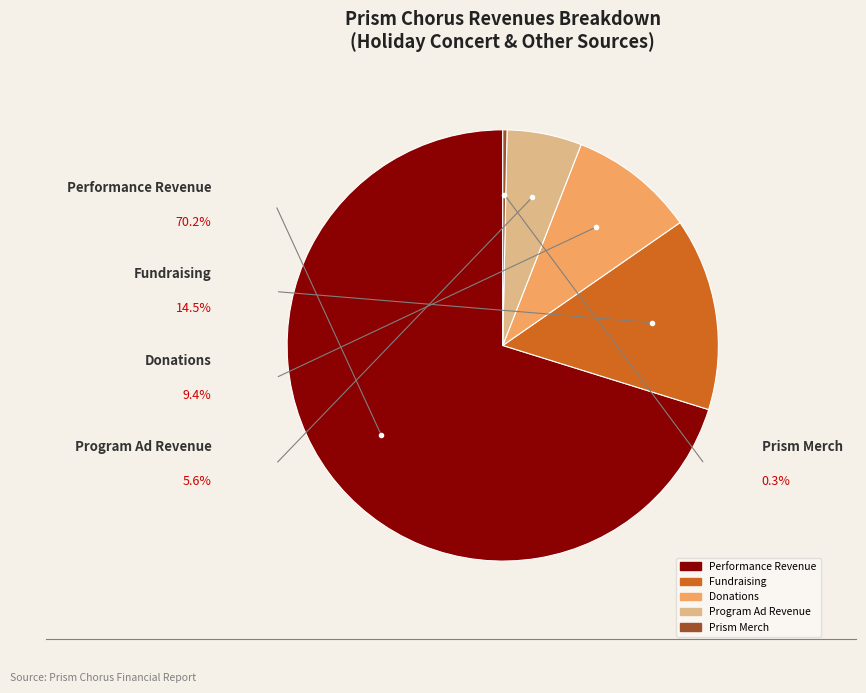

Approximately how many times larger is the value at Program Ad Revenue compared to Fundraising?

0.4